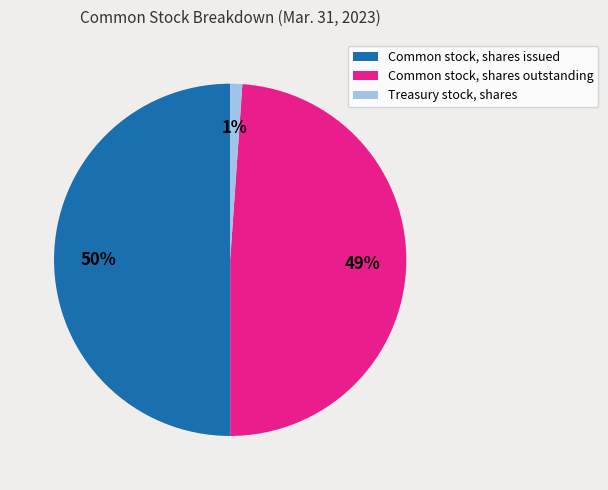

How many slices are in this pie chart?

3